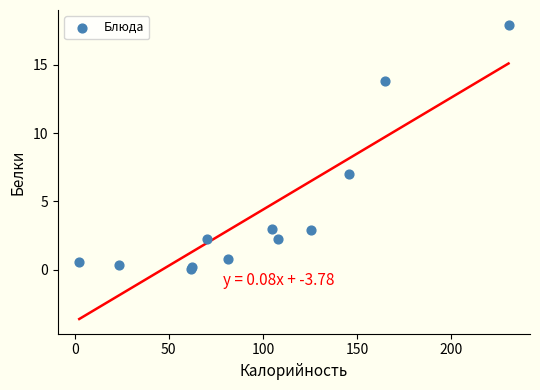

What Y value in the scatter plot is closest to 8?

7.0